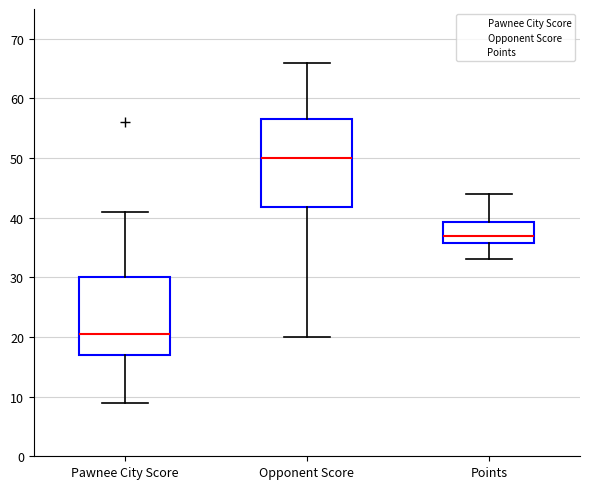

Which box's median line is the lowest?

Pawnee City Score